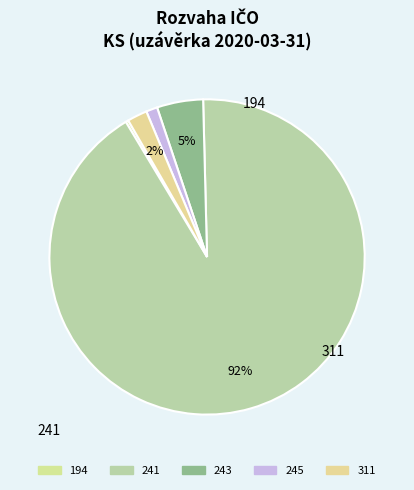

The 194 slice represents 0% of the pie. True or false?

True